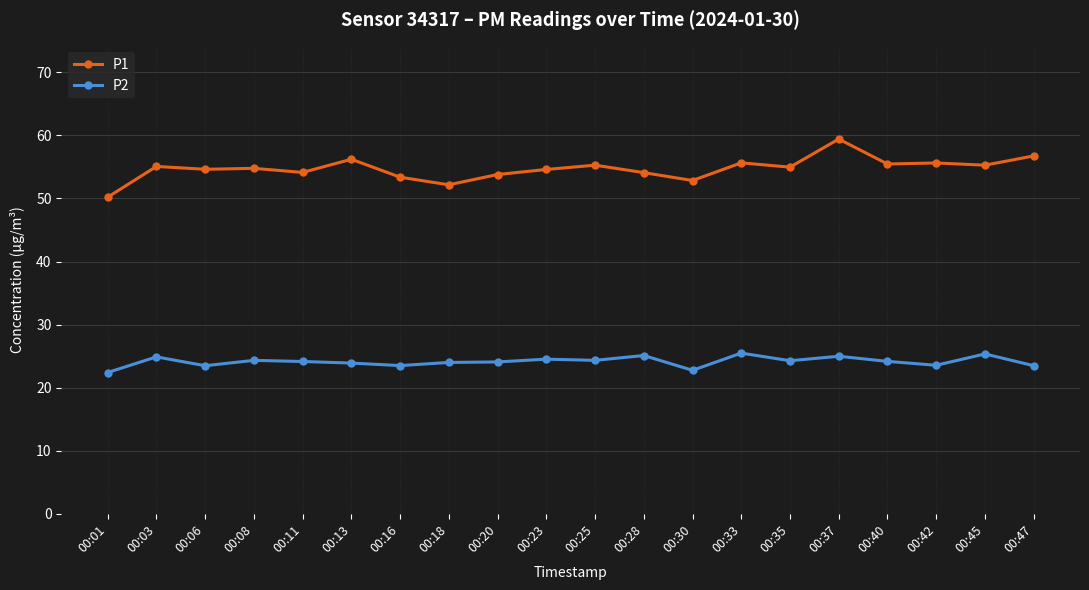

Which series has the largest total across all categories?

P1